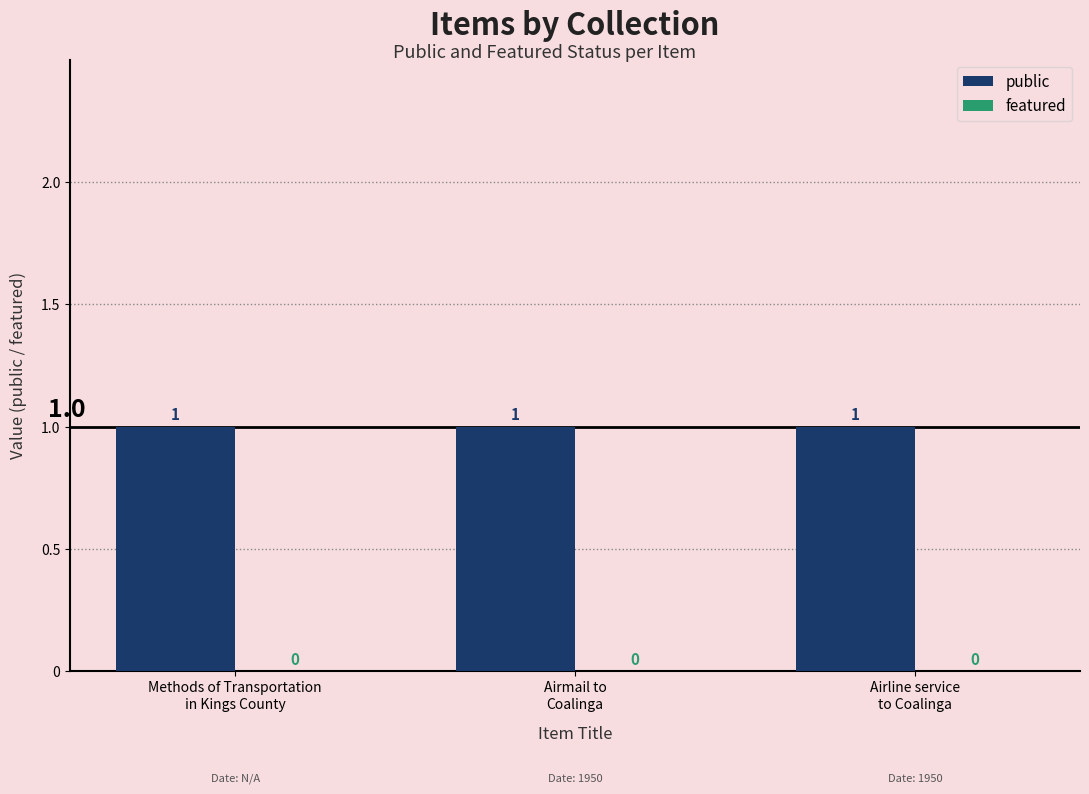

How many categories are shown in the chart?

3